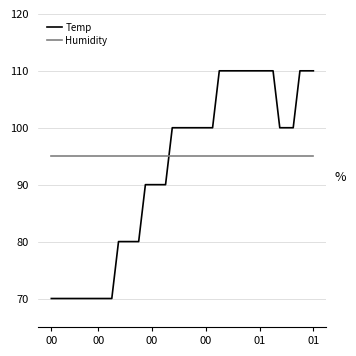

What is the difference between the maximum and minimum values in the Temp series?

40.0